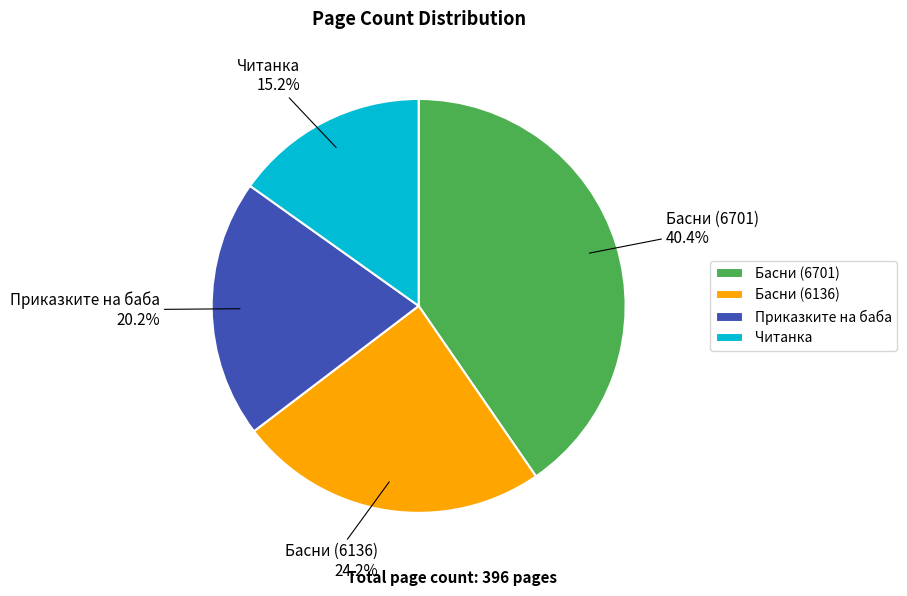

Is Басни (6701) the majority of the pie?

No